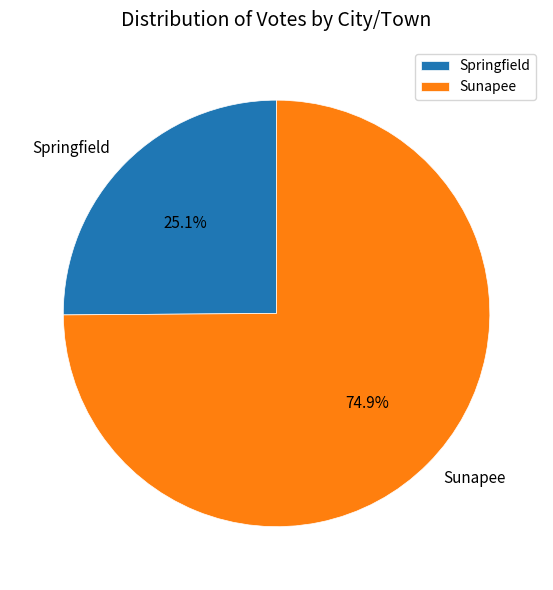

What is the total percentage of Springfield and Sunapee?

100.0%